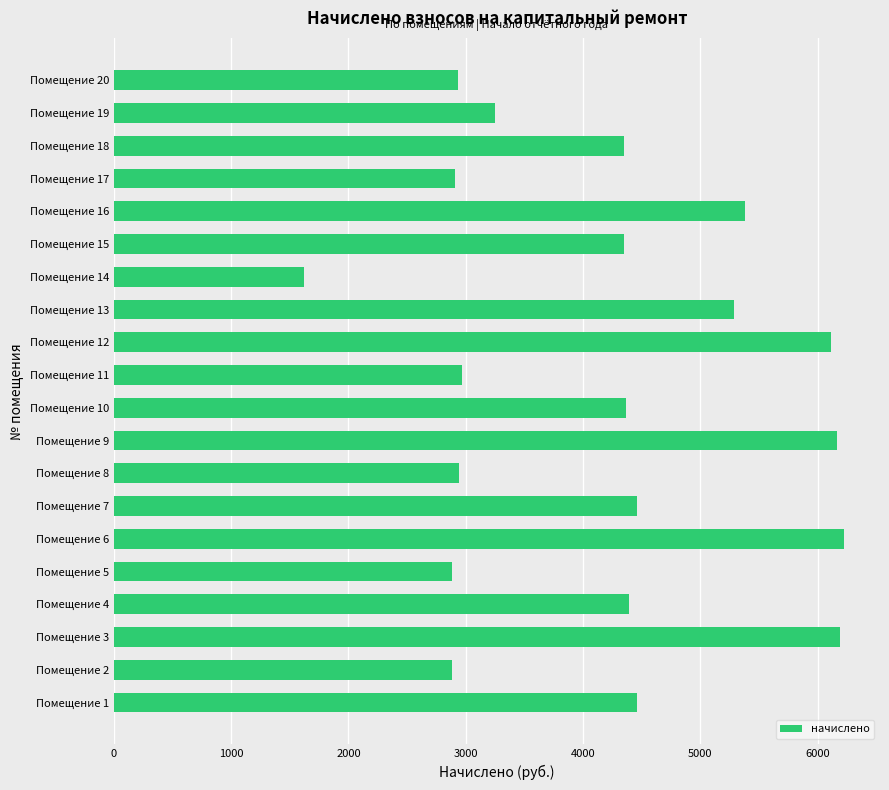

Is it true that the value at Помещение 8 is 4274.3?

False